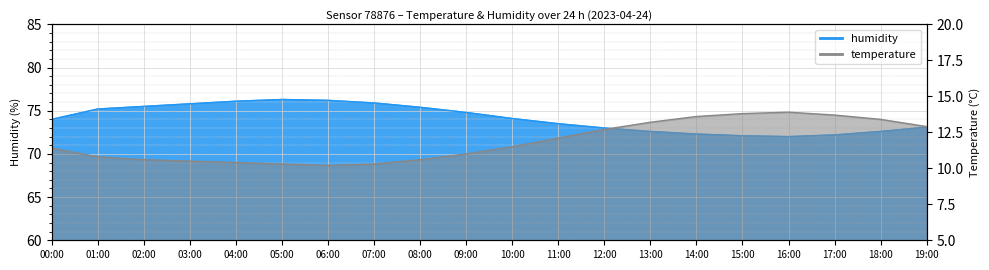

Which series has the largest total across all categories?

humidity